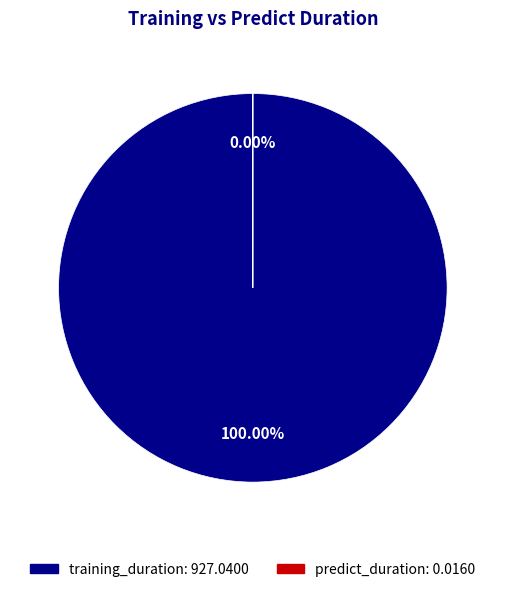

The training_duration slice represents 90% of the pie. True or false?

False